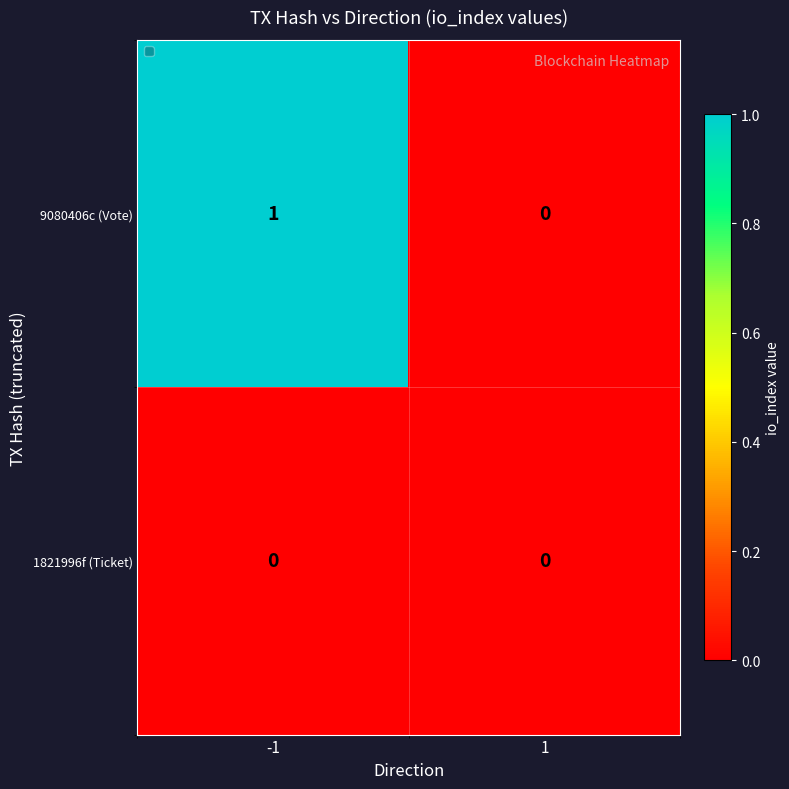

Count the number of data series in this chart.

2